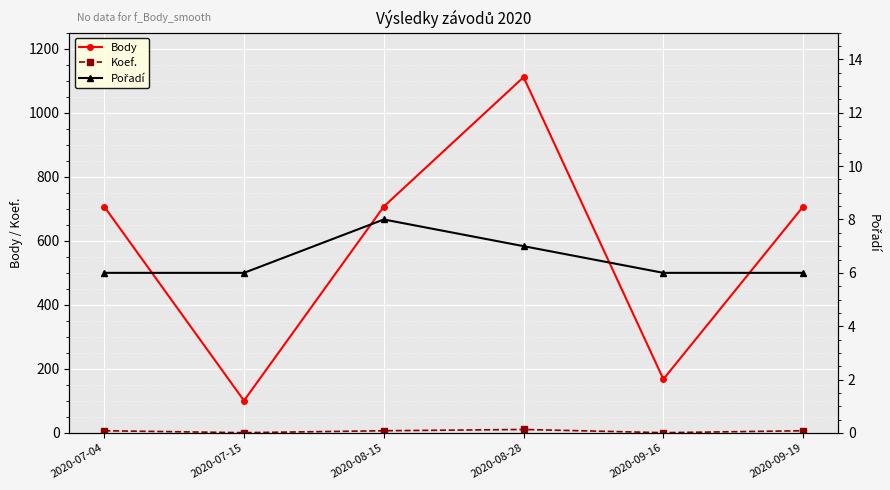

Between 2020-07-15 and 2020-08-28, which series saw the biggest shift?

Body